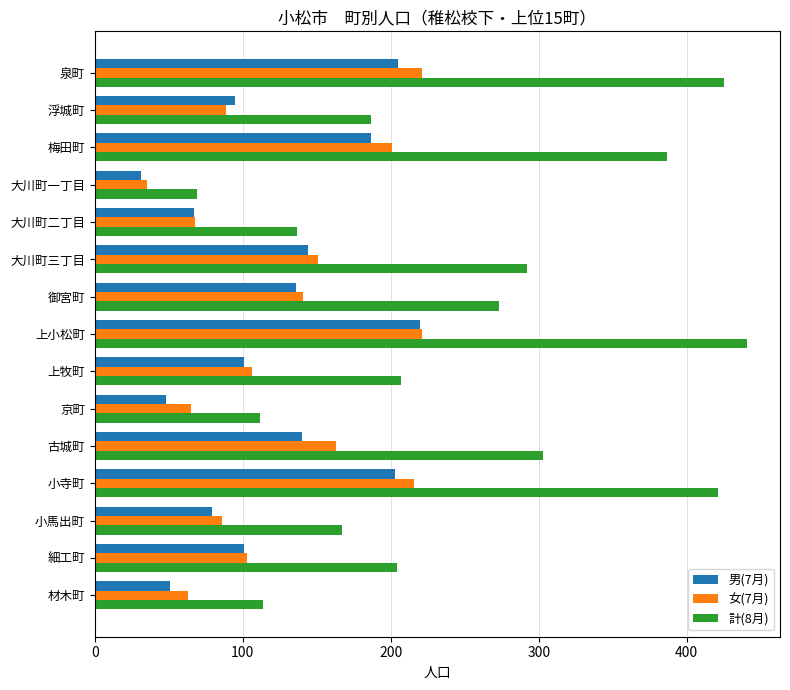

What is the minimum value for 女(7月)?

35